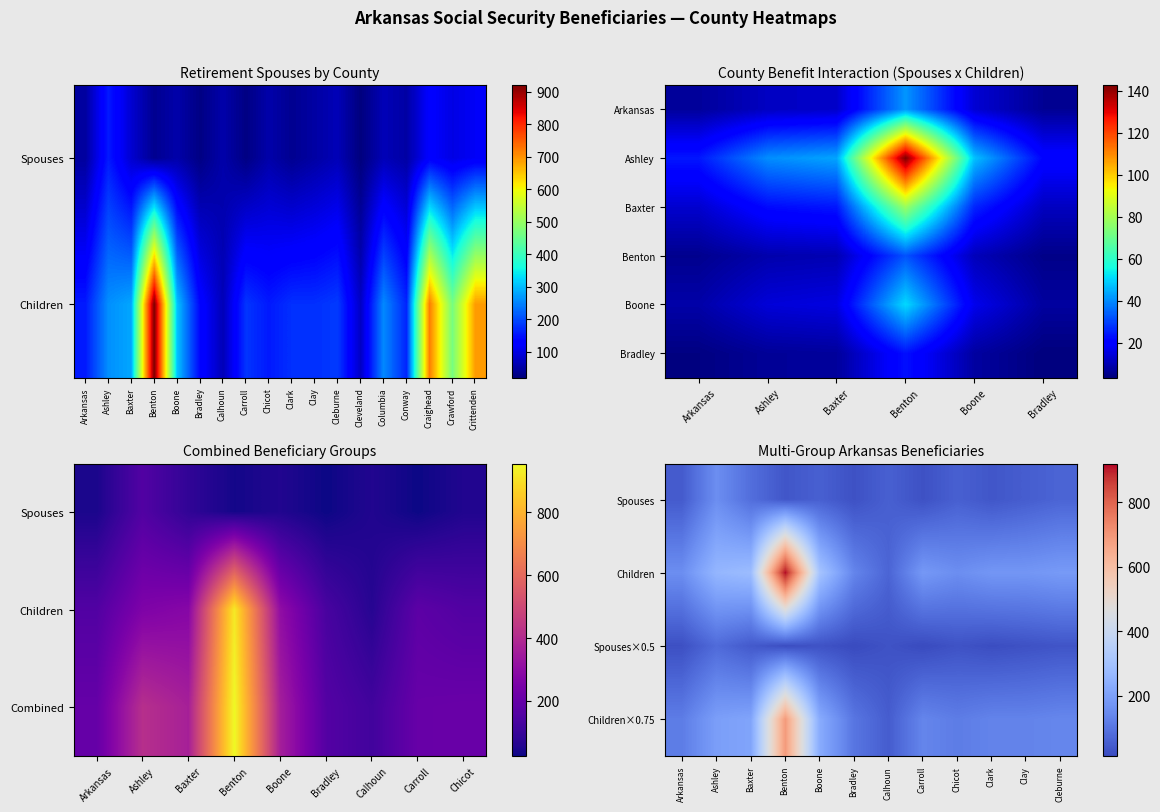

Reading right to left, what are all the values shown in this chart?

Arkansas: 35=45	34=220	33=35	32=25	31=60	30=25	29=50	28=55	27=70	26=25	25=155	24=45	23=35	22=110	21=60	20=45	19=25	18=50	17=115	16=100	15=125	14=50	13=65	12=20	11=65	10=50	9=35	8=55	7=25	6=55	5=25	4=55	3=35	2=85	1=155	0=45
Children: 35=210	34=920	33=185	32=120	31=250	30=165	29=270	28=245	27=325	26=140	25=780	24=110	23=145	22=650	21=170	20=170	19=115	18=180	17=690	16=465	15=720	14=165	13=255	12=75	11=185	10=175	9=175	8=155	7=180	6=65	5=135	4=305	3=920	2=280	1=260	0=155